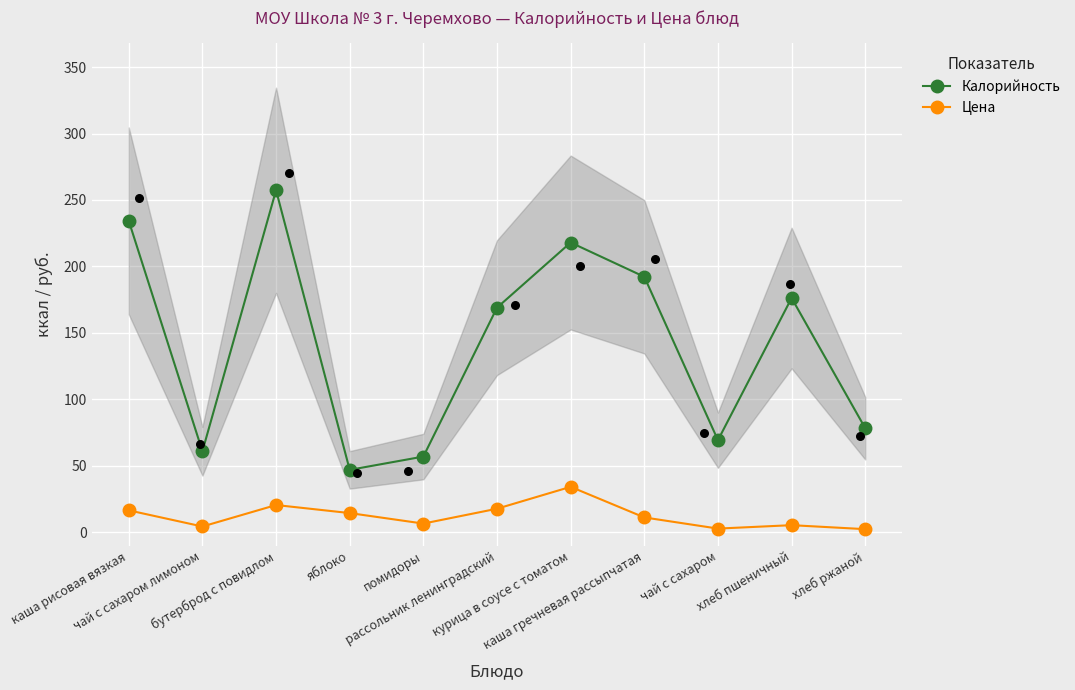

At which category is the sum across all series the highest?

бутерброд с повидлом